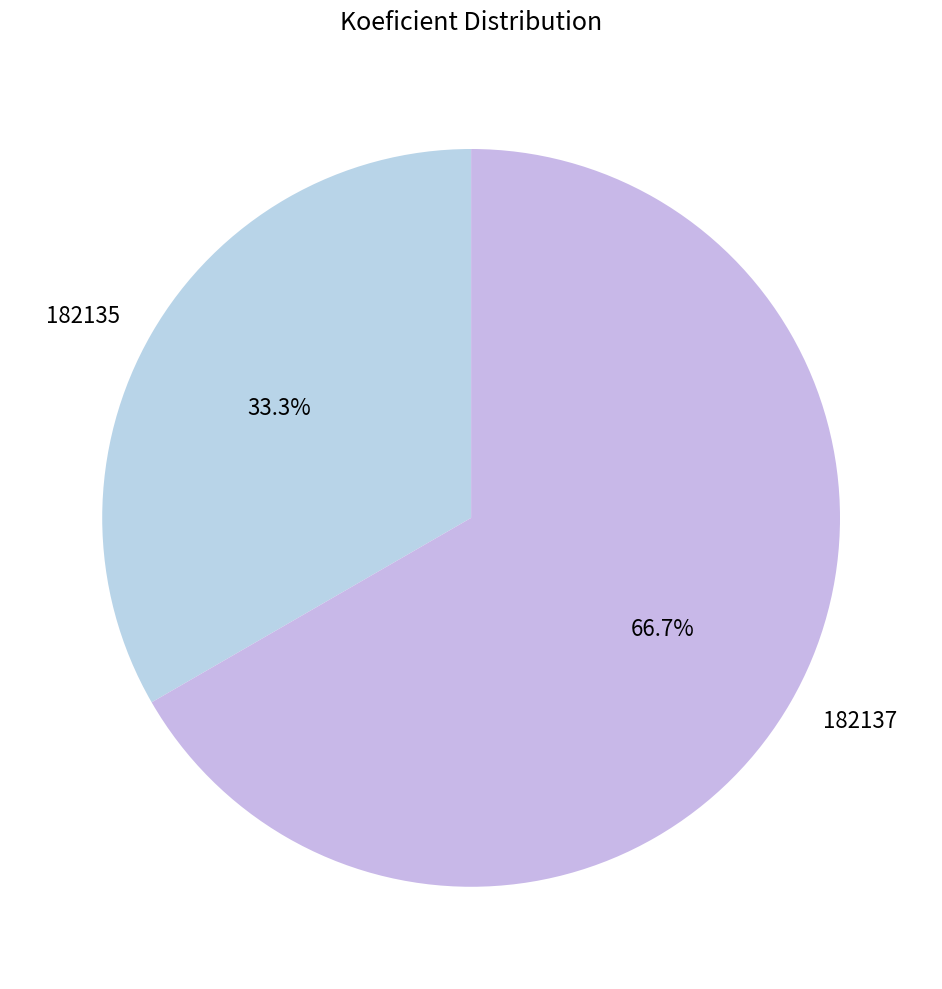

How many segments does this pie chart have?

2